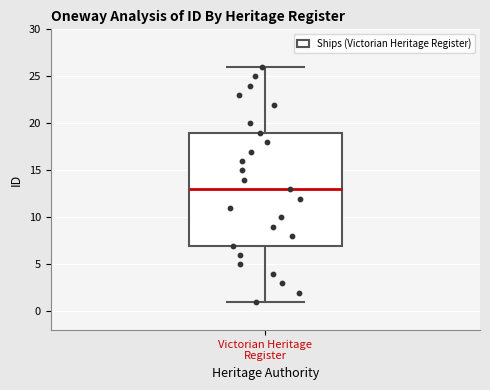

Where does the upper whisker of the box for Victorian Heritage Register end on the y-axis? The values are not printed on the chart, so give them approximately, as read against the axis.

26